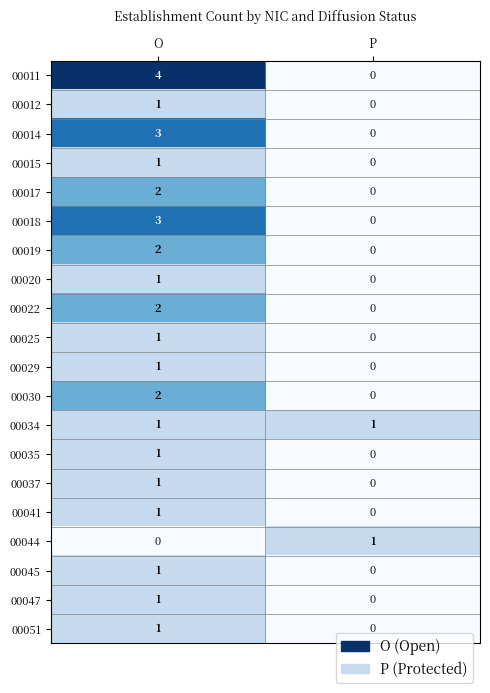

True or false: 00012 has a value of 0 at P.

True